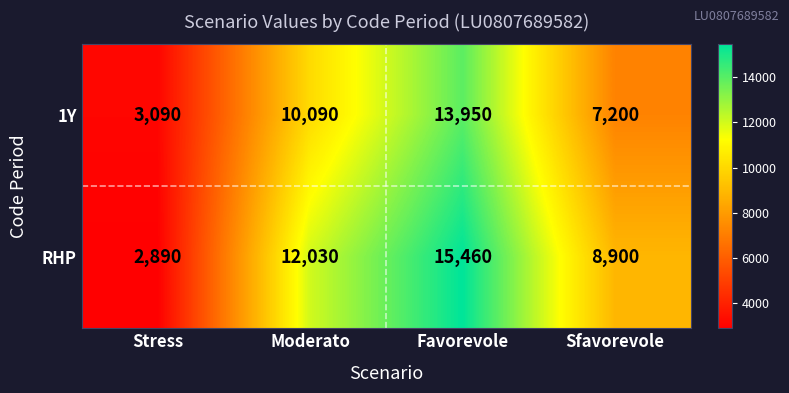

Is it true that RHP equals 14290 at Sfavorevole?

False